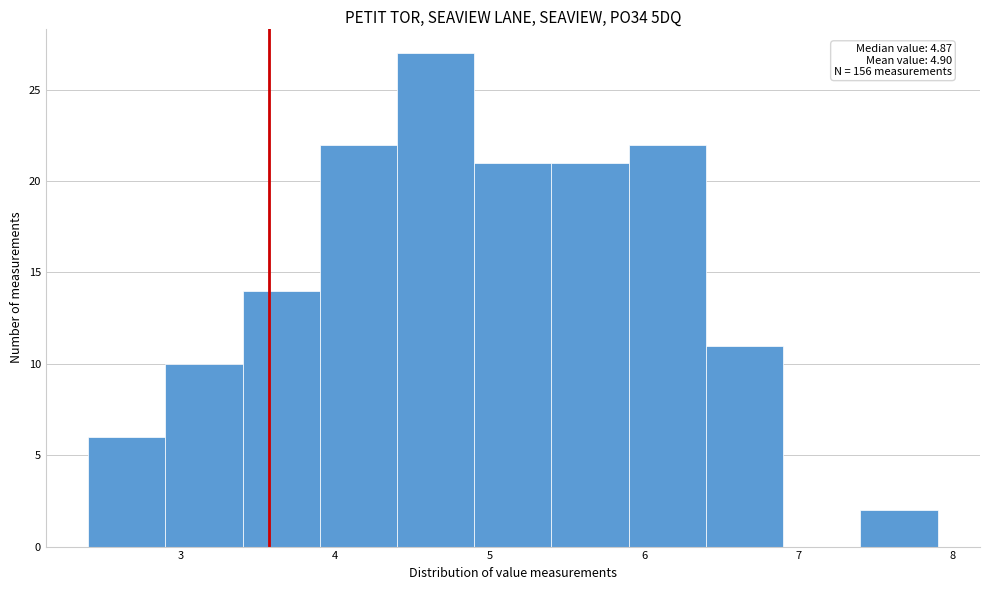

Which range on the x-axis has the tallest bar?

4.4 to 4.9